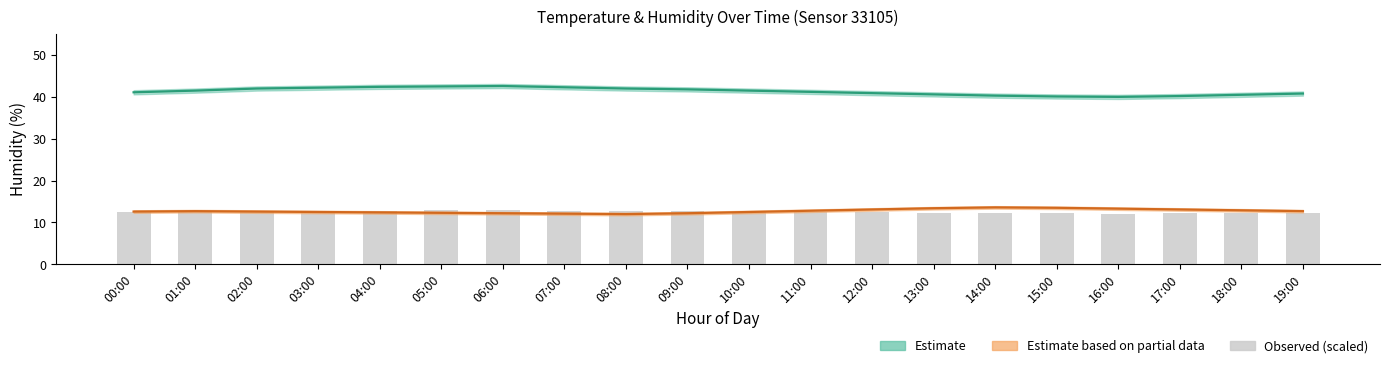

What is the label of the 13th bar from the left?

12:00